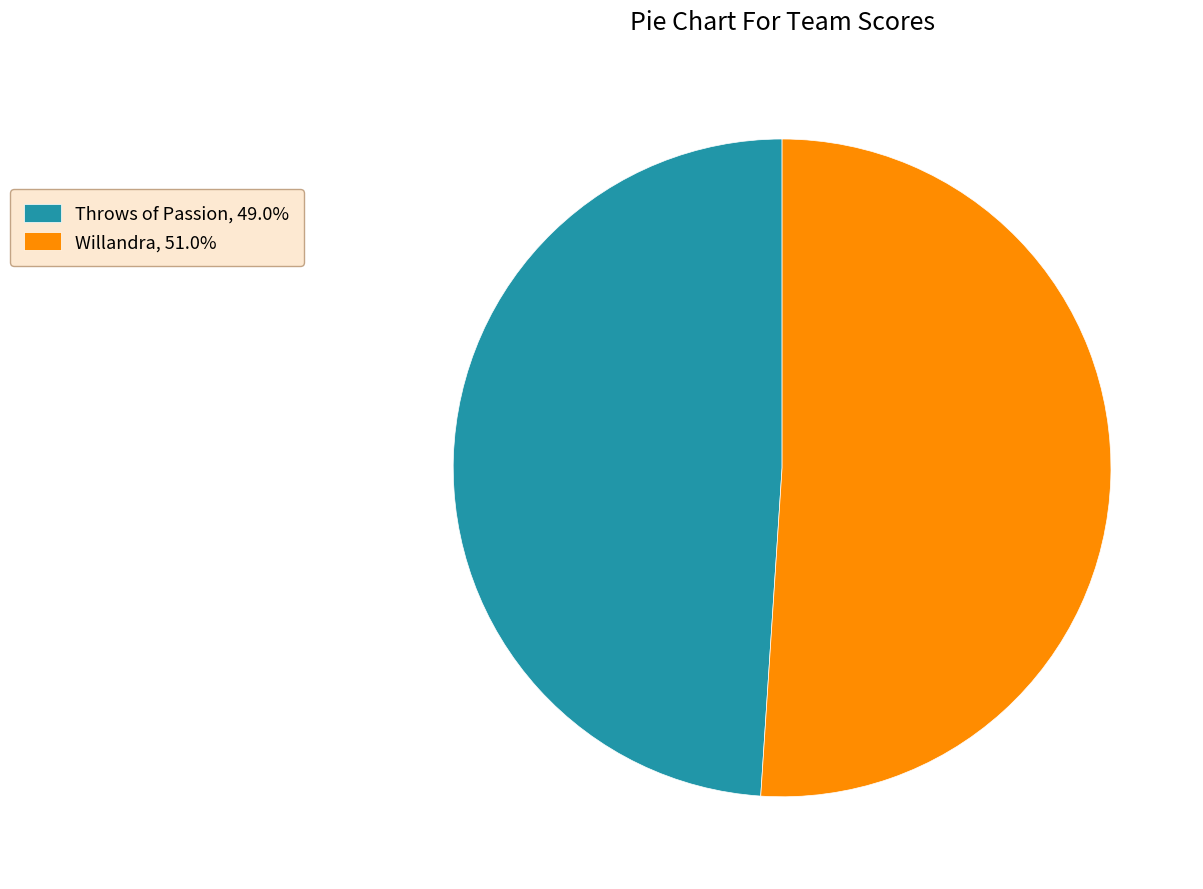

Do Willandra, 51.0% and Throws of Passion, 49.0% together represent more than half of the pie?

Yes